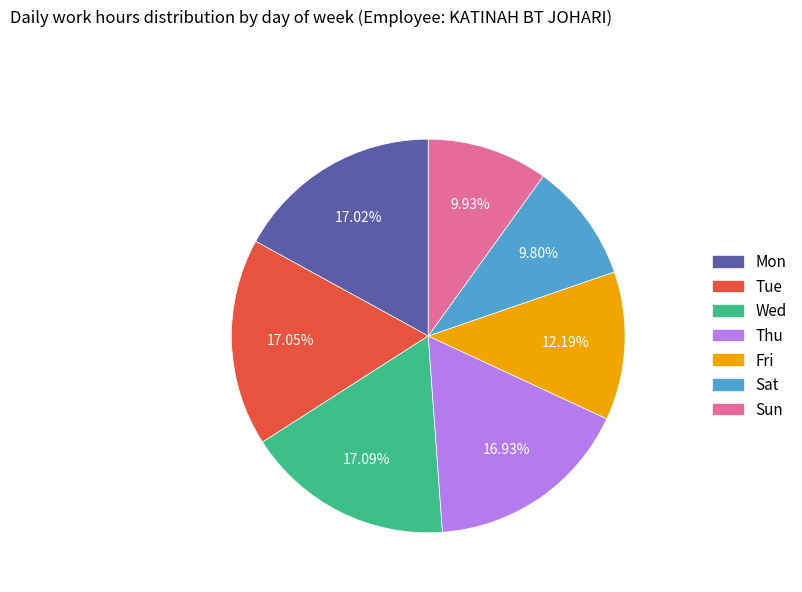

To the nearest percent, what is the difference between the largest and smallest slice percentages?

7%